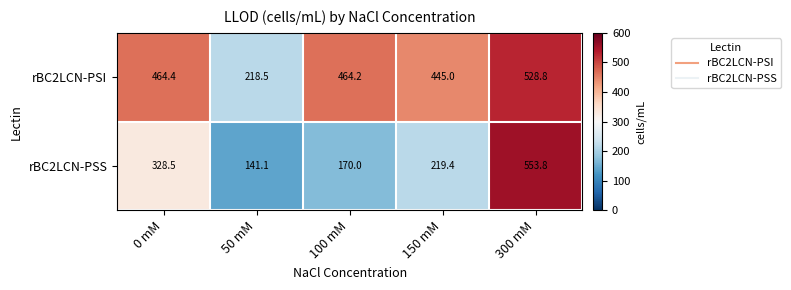

Reading left to right, transcribe all the data shown in this chart.

rBC2LCN-PSI: 464.4	218.5	464.2	445.0	528.8
rBC2LCN-PSS: 328.5	141.1	170.0	219.4	553.8